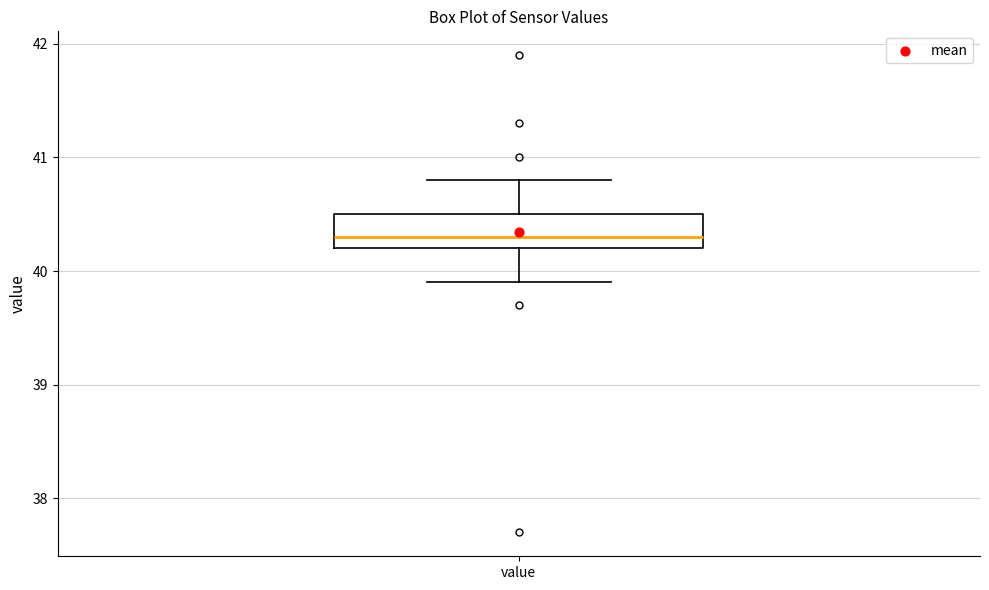

Transcribe this box plot: give where the median line is, the range the box spans, and where the two whiskers end, as read against the y-axis. The values are not printed on the chart, so give them approximately, as read against the axis.

median 40.3, box 40.2 to 40.5, whiskers 39.9 to 40.8